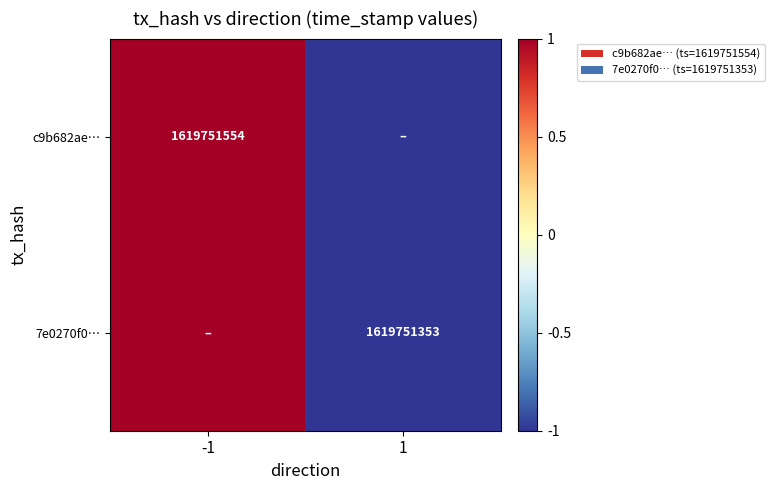

The c9b682ae… series shows 2384760458 at -1. True or false?

False